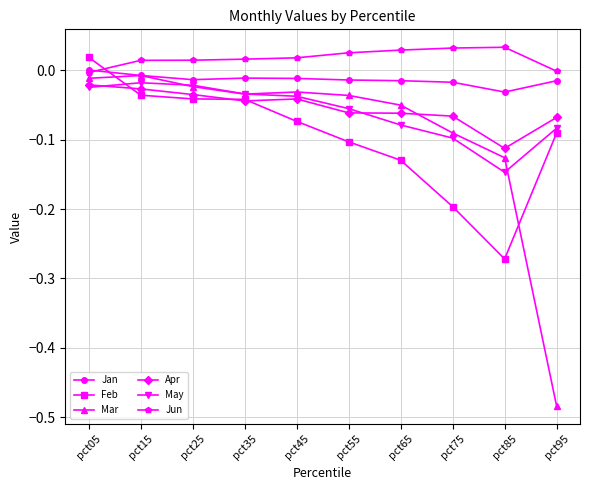

True or false: Jan has more than 0 interior local peaks.

True